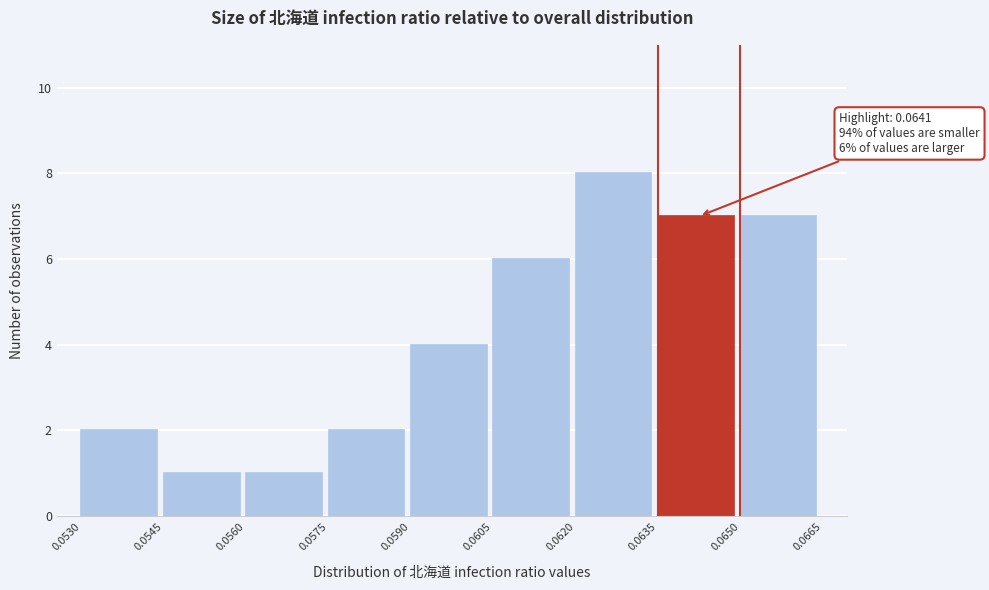

Which range on the x-axis has the tallest bar?

0.0620 to 0.0635